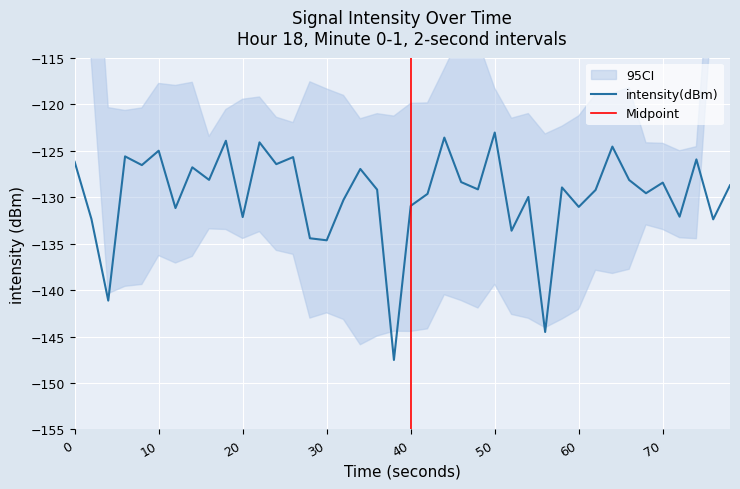

True or false: the data has more than 0 interior local peaks.

True